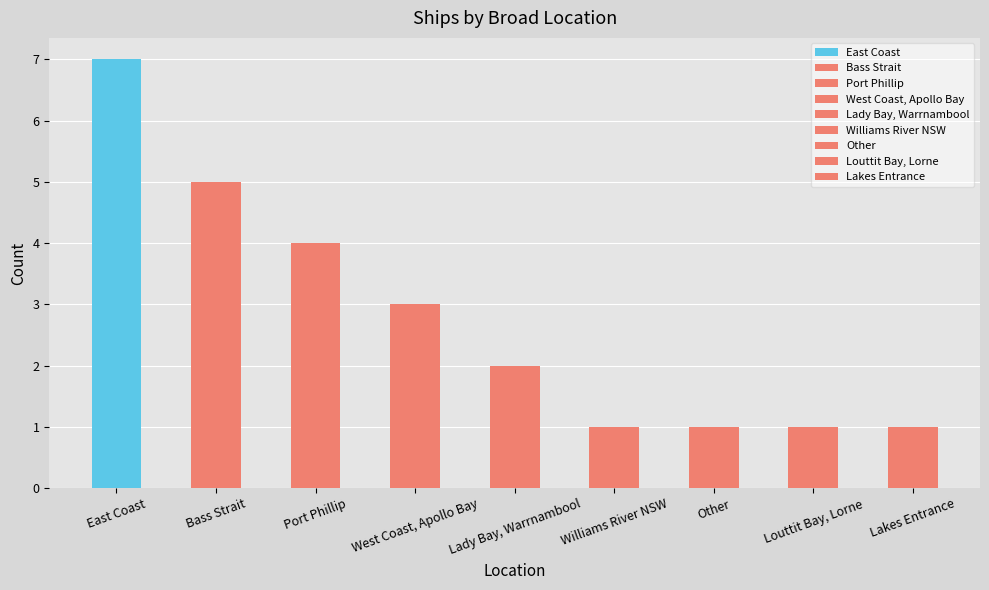

The value at Lakes Entrance is 2. True or false?

False